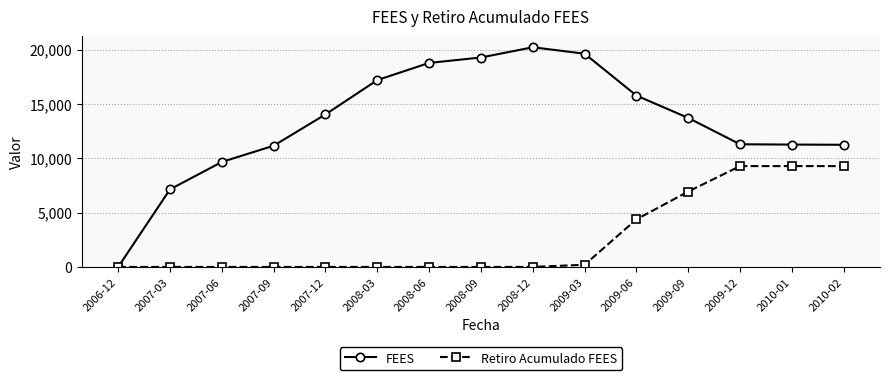

The value of Retiro Acumulado FEES at 2008-03 is 0.0. True or false?

True